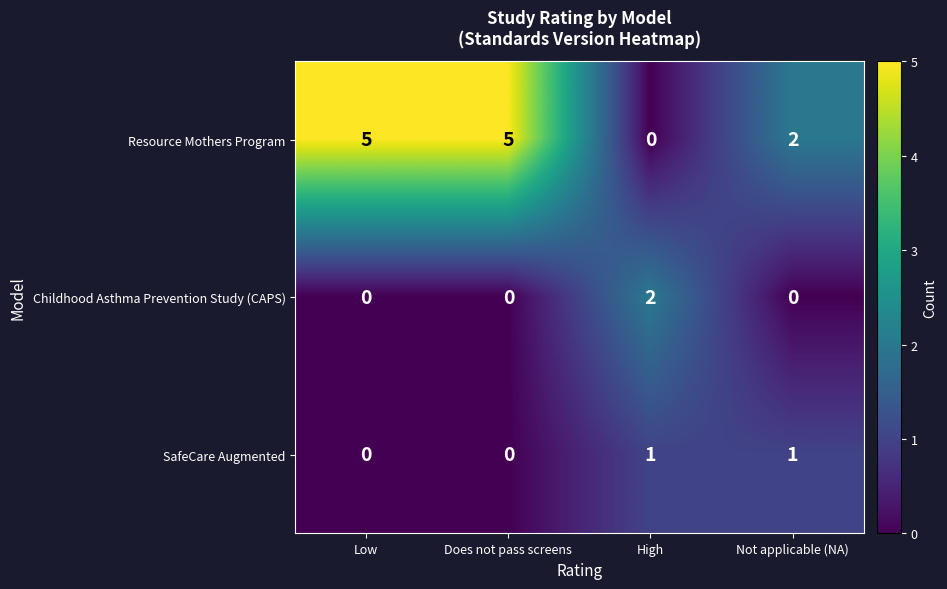

How many positive values does the SafeCare Augmented series have?

2